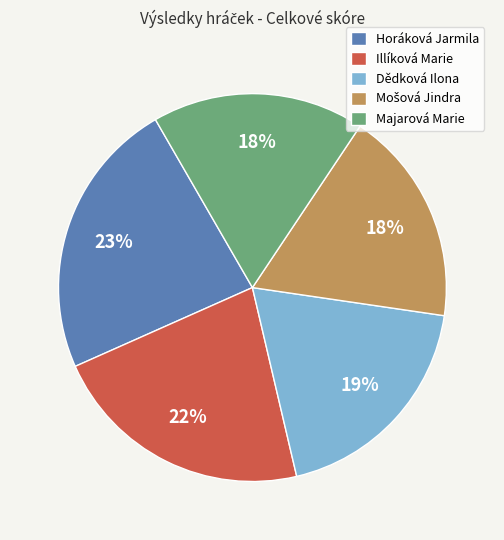

Is Majarová Marie the majority of the pie?

No